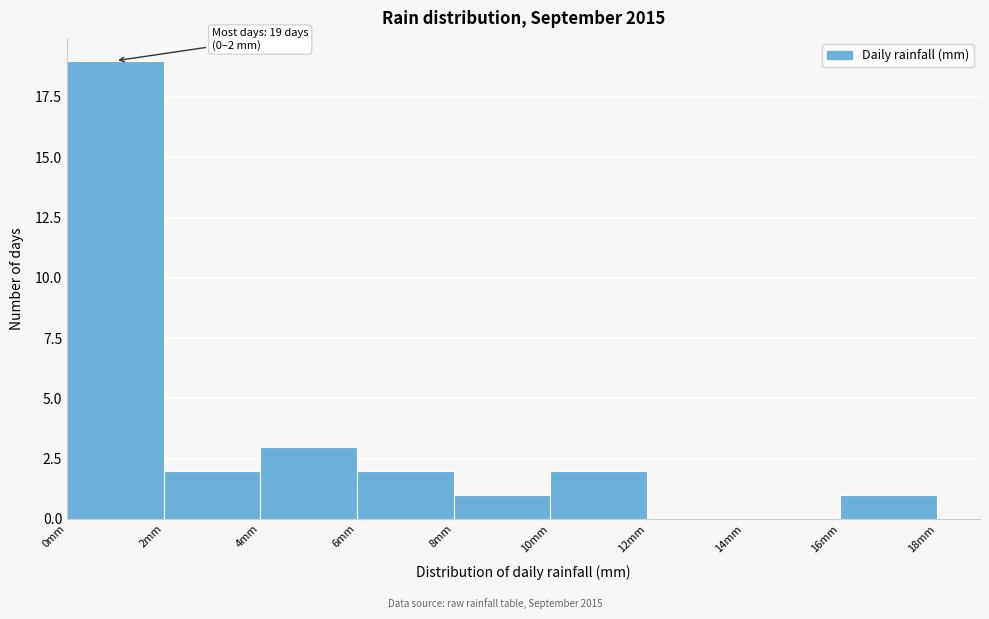

Over which range of the x-axis is the bar tallest?

0 to 2